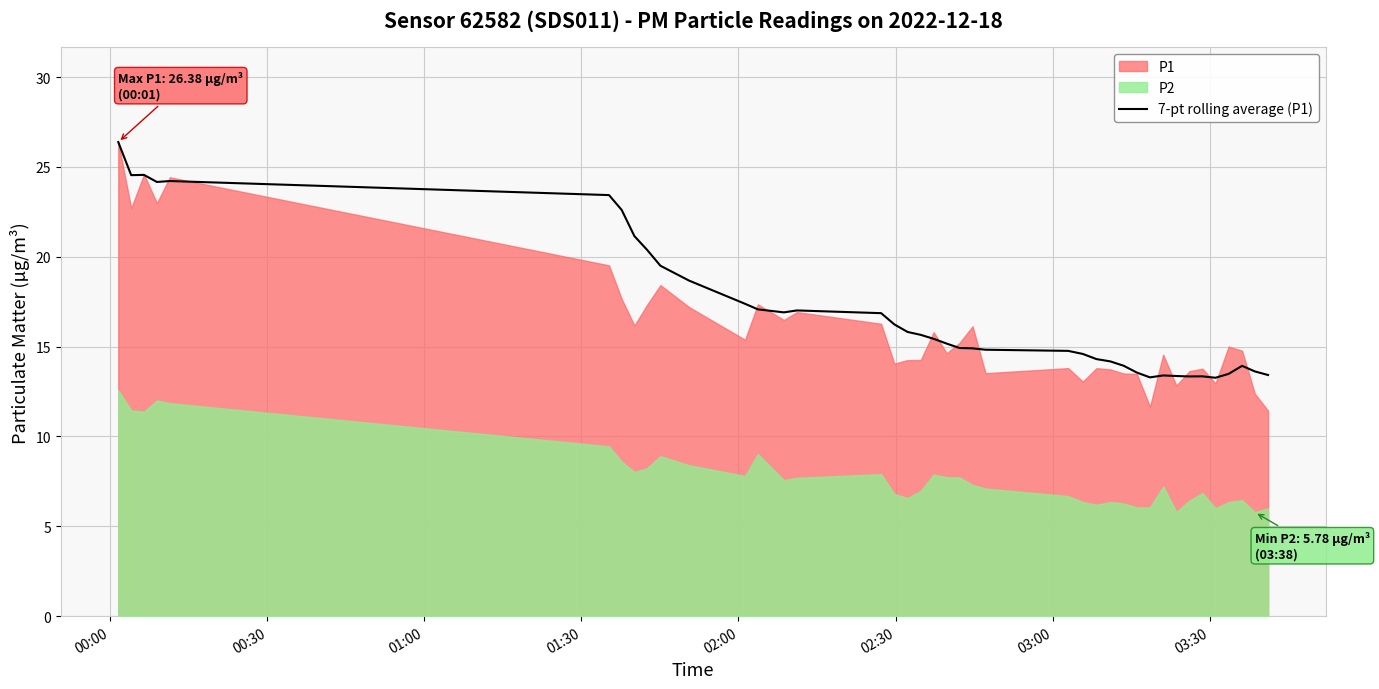

What is the highest value of the 7-pt rolling average (P1) series?

26.4